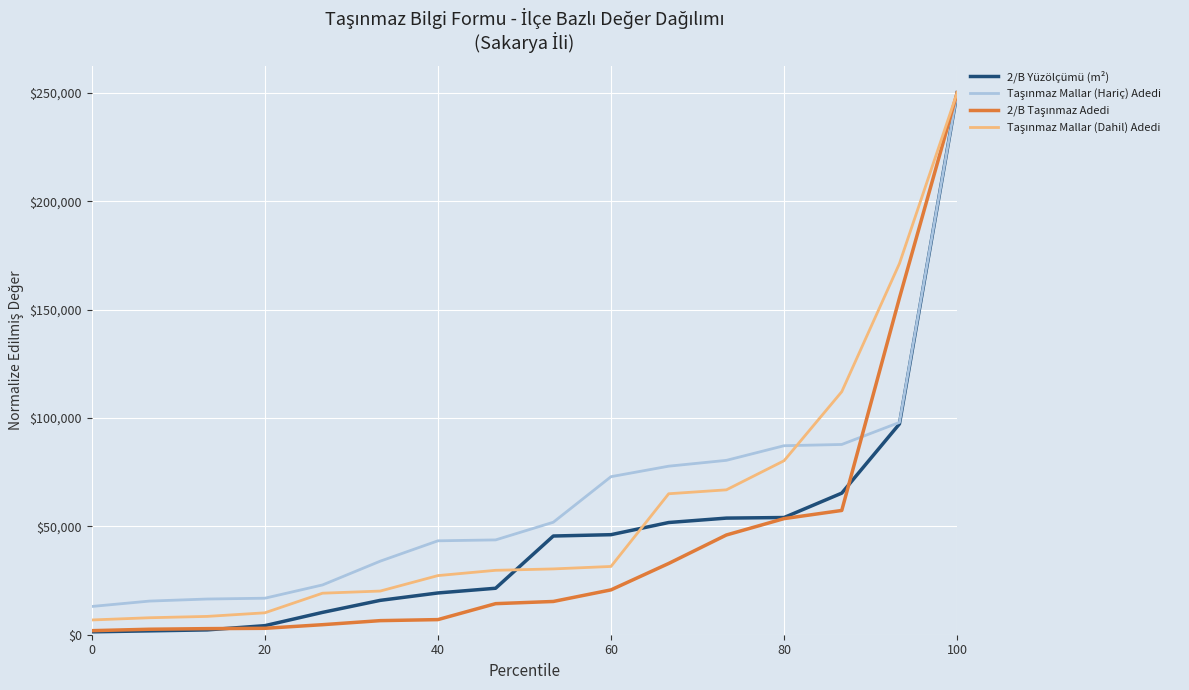

What is the maximum value shown in the chart?

250000.0